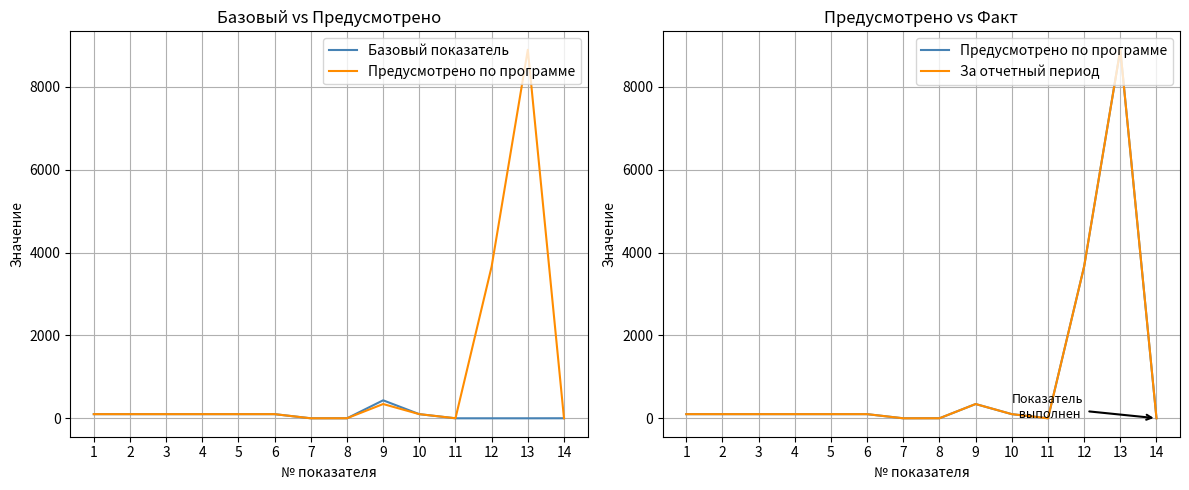

How many lines are shown in the chart?

3